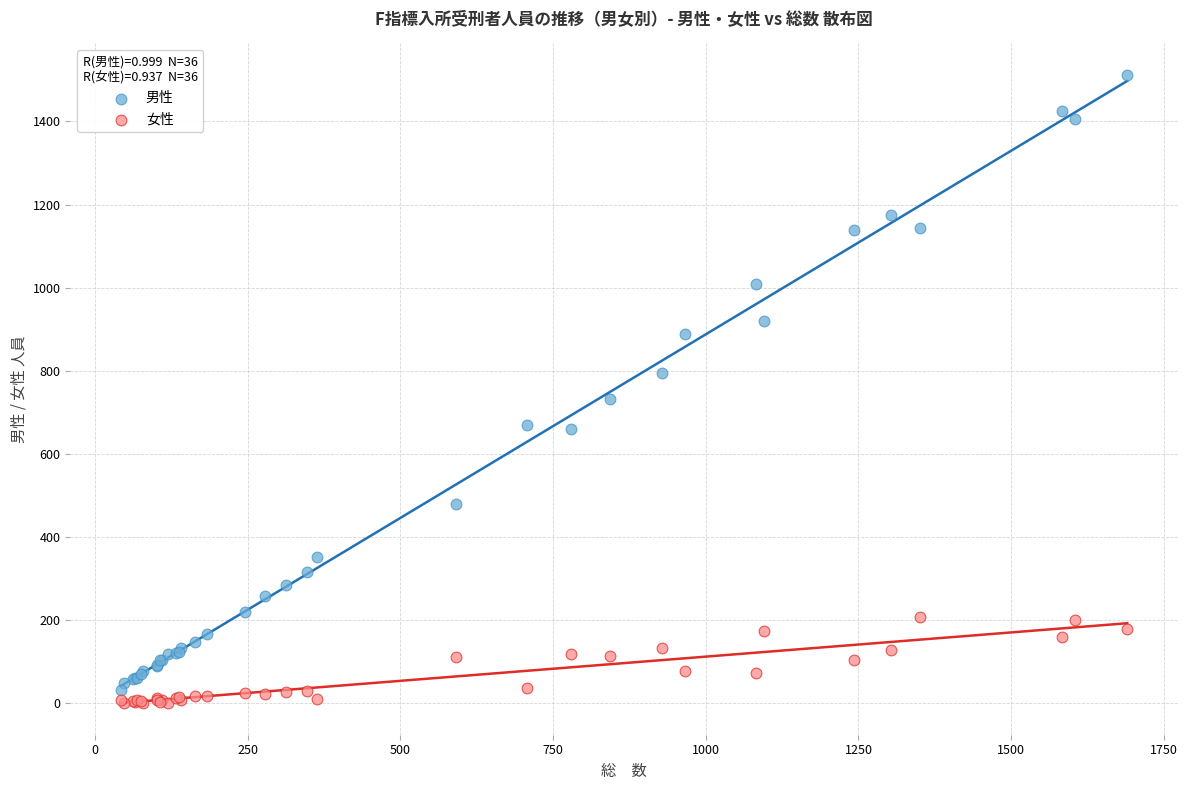

Which series contains the highest Y value?

男性